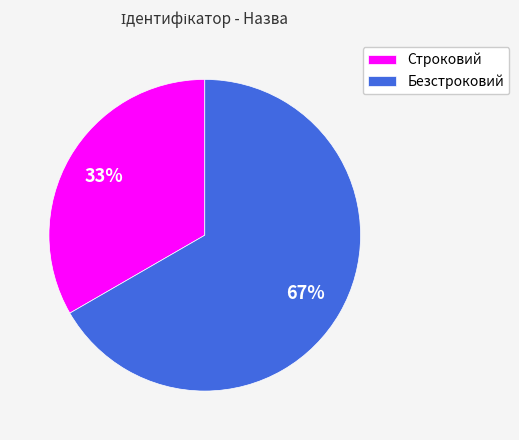

The Безстроковий slice represents 67% of the pie. True or false?

True